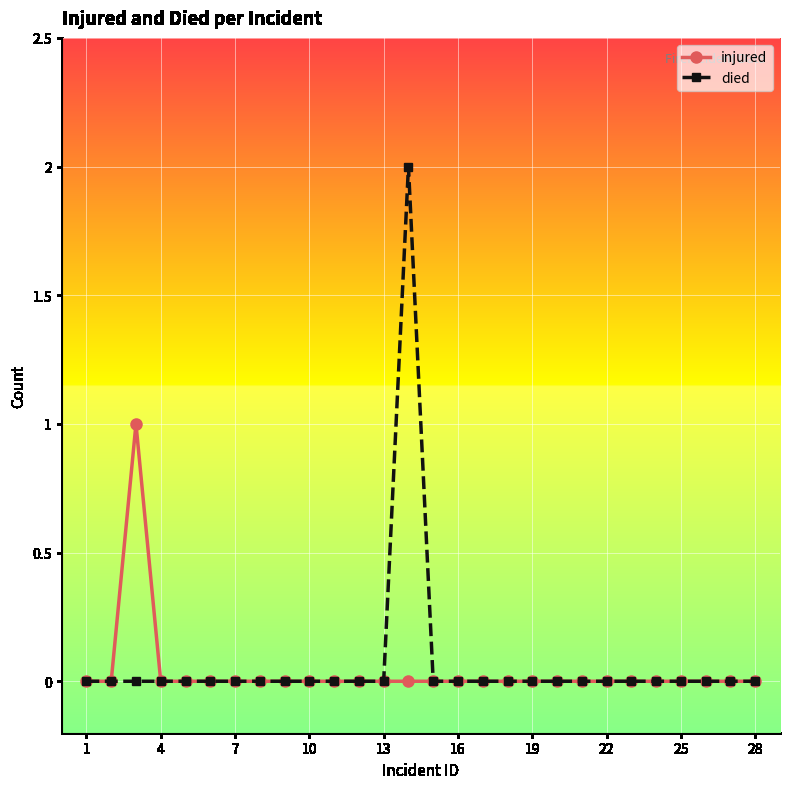

How many series are shown in this chart?

2